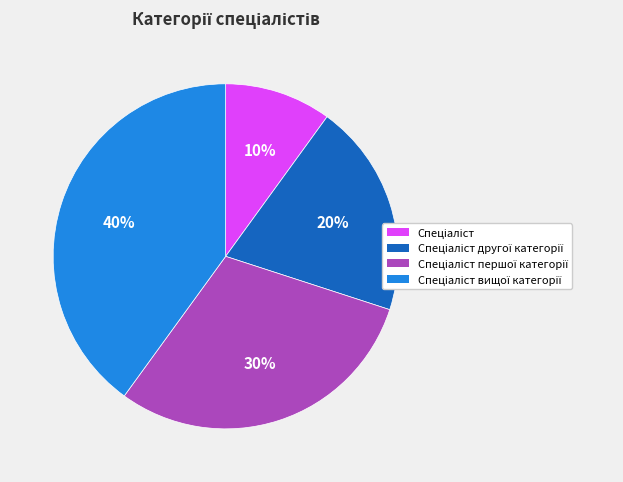

Does any single category account for the majority?

No